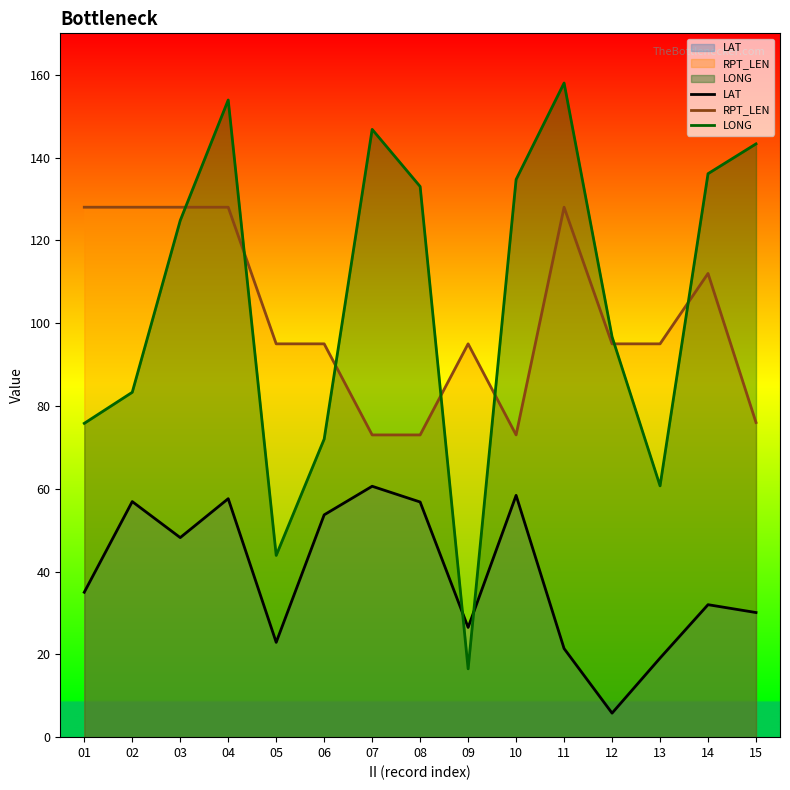

Reading left to right, list all the values displayed in this chart.

LAT: 35.0	56.9	48.2	57.6	22.9	53.7	60.6	56.8	26.5	58.4	21.4	5.8	19.1	32.0	30.1
RPT_LEN: 128.0	128.0	128.0	128.0	95.0	95.0	73.0	73.0	95.0	73.0	128.0	95.0	95.0	112.0	76.0
LONG: 75.8	83.3	124.8	153.9	43.9	72.0	146.8	133.0	16.5	134.7	158.0	96.7	60.7	136.1	143.3